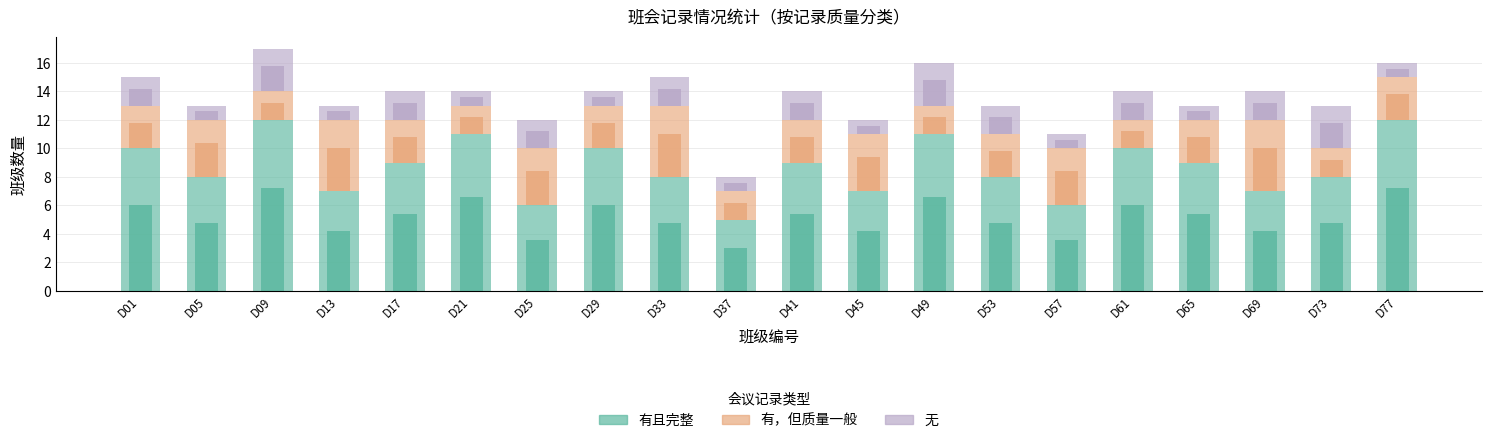

At which label does 有且完整 first exceed 9?

D01